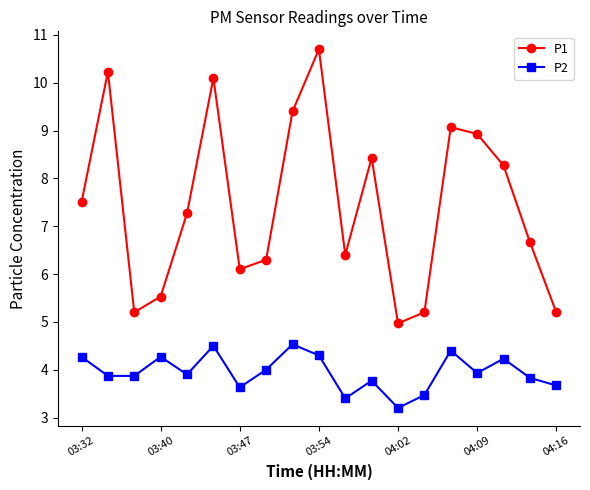

What is the average value of the P2 series?

3.9